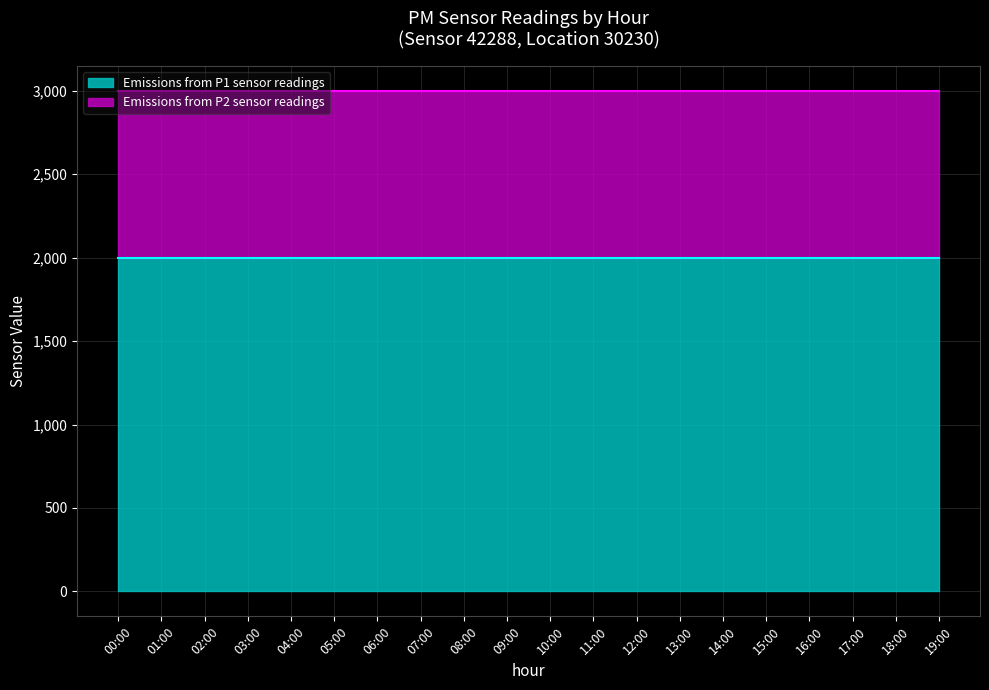

Between 17:00 and 00:00, which is larger?

17:00